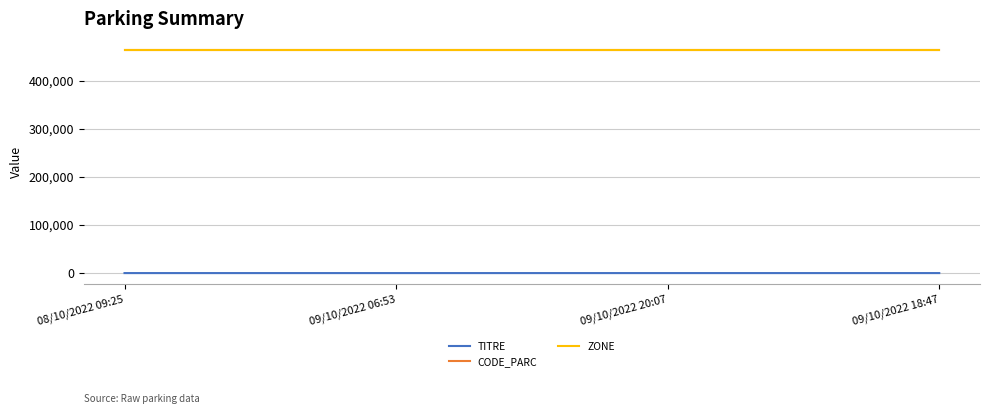

Reading right to left, list all the values displayed in this chart.

TITRE: 09/10/2022 18:47=3	09/10/2022 20:07=2	09/10/2022 06:53=1	08/10/2022 09:25=0
CODE_PARC: 09/10/2022 18:47=464006	09/10/2022 20:07=464006	09/10/2022 06:53=464006	08/10/2022 09:25=464006
ZONE: 09/10/2022 18:47=464006	09/10/2022 20:07=464006	09/10/2022 06:53=464006	08/10/2022 09:25=464006